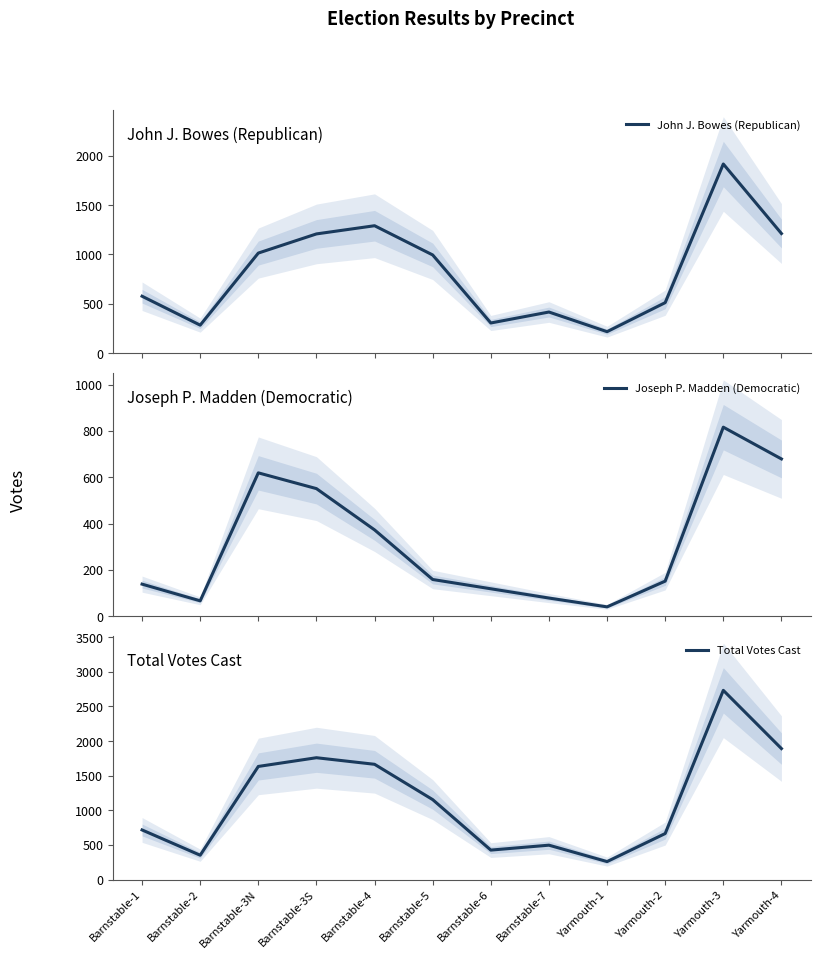

True or false: John J. Bowes (Republican) has more than 1 interior local peaks.

True